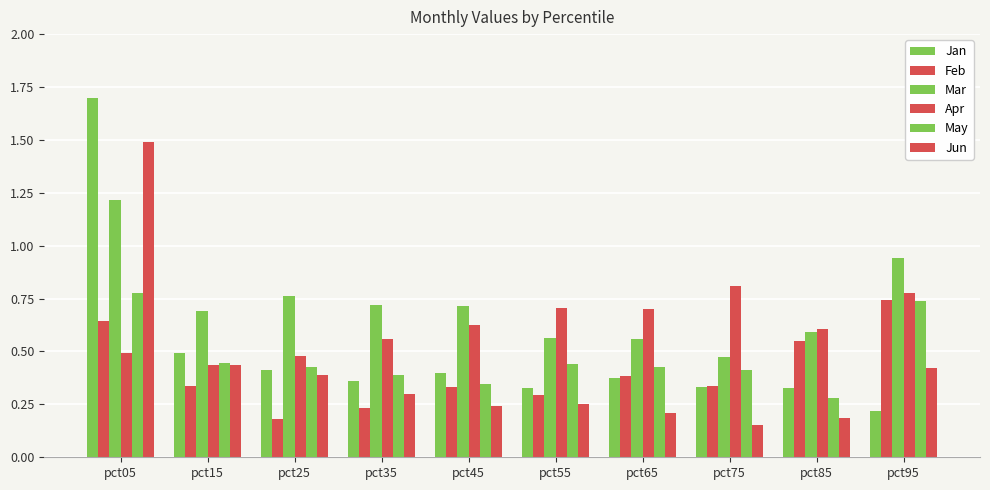

What is the average value of the Jun series?

0.4